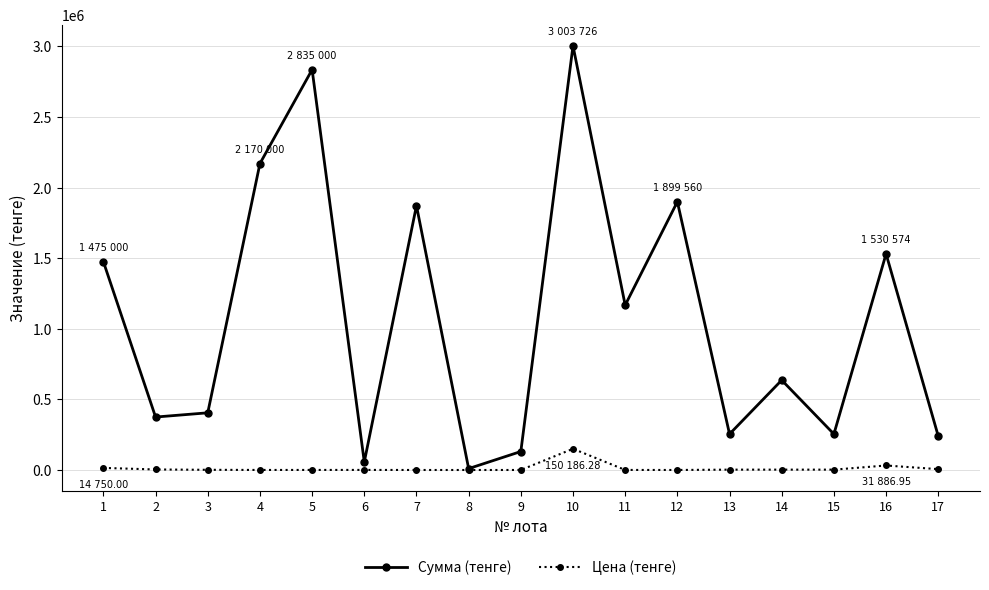

Is the value of Сумма (тенге) at 13 greater than the value of Цена (тенге) at 12?

Yes